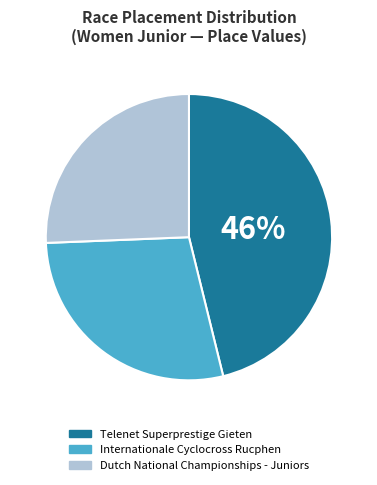

Which has a higher value, Dutch National Championships - Juniors or Telenet Superprestige Gieten?

Telenet Superprestige Gieten